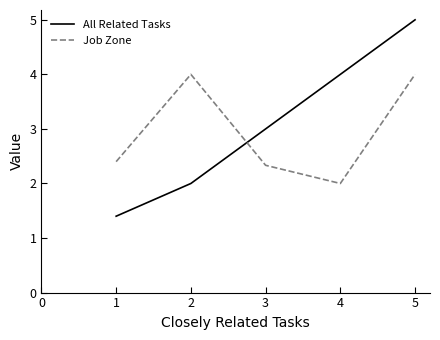

In Job Zone, how many points are higher than both neighbors (excluding endpoints)?

1